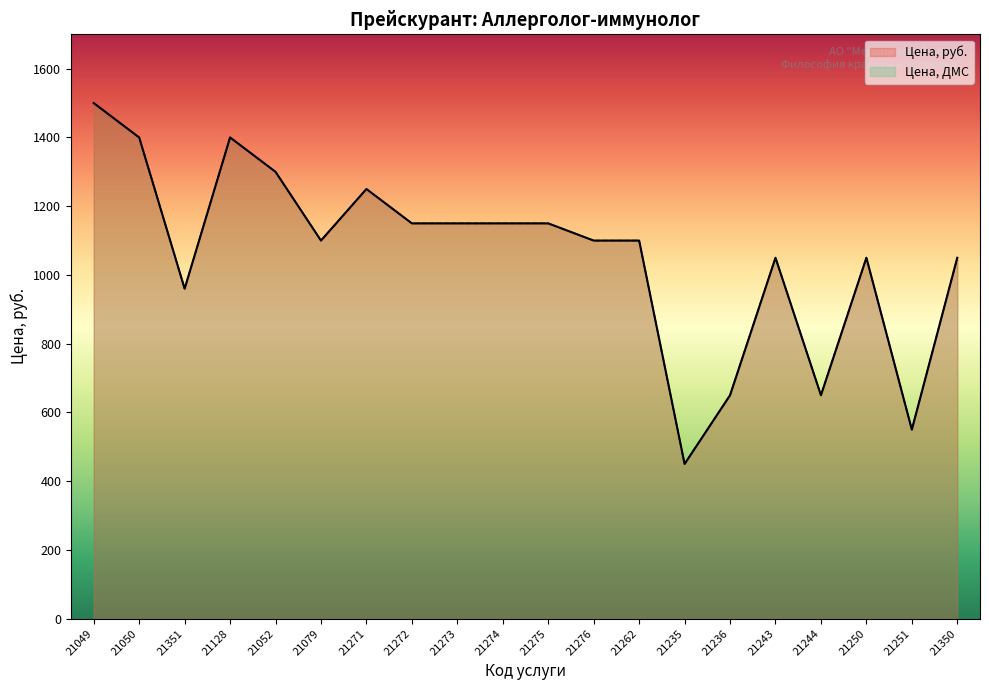

What is the value of the Цена, ДМС point at the 8th from the left?

1150